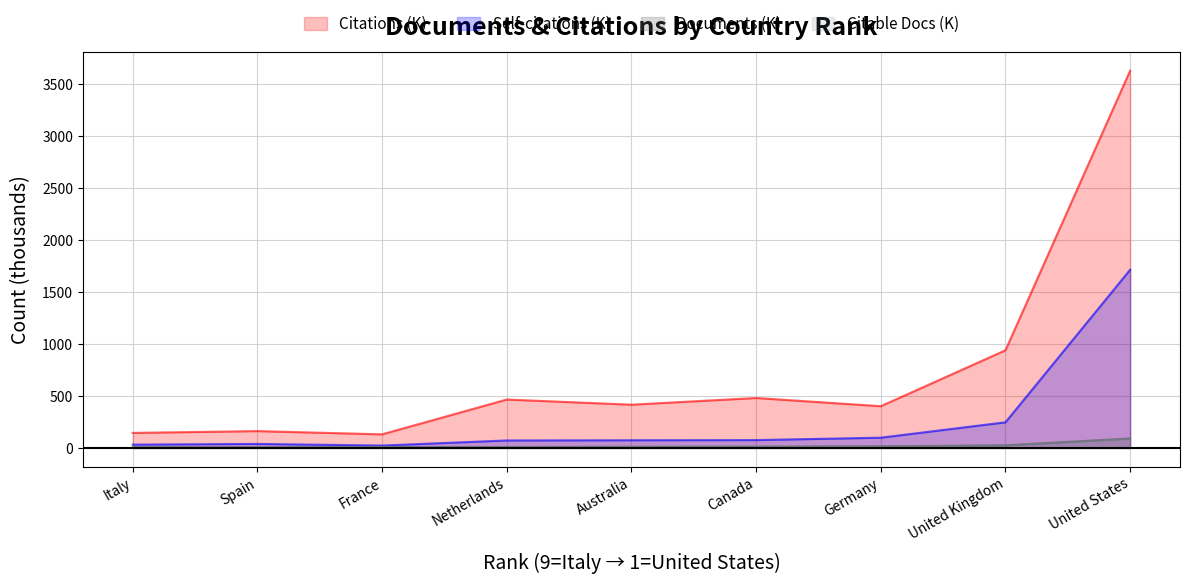

At which label does Citable Docs (K) reach its minimum?

Italy